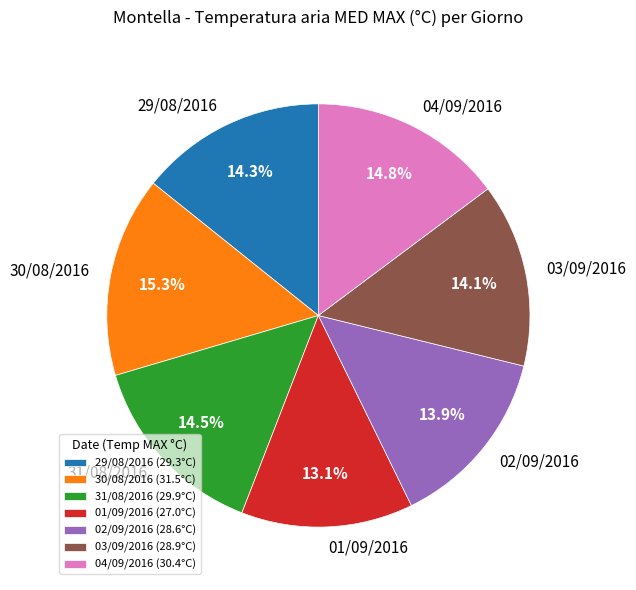

To the nearest percent, what portion does 04/09/2016 represent?

15%